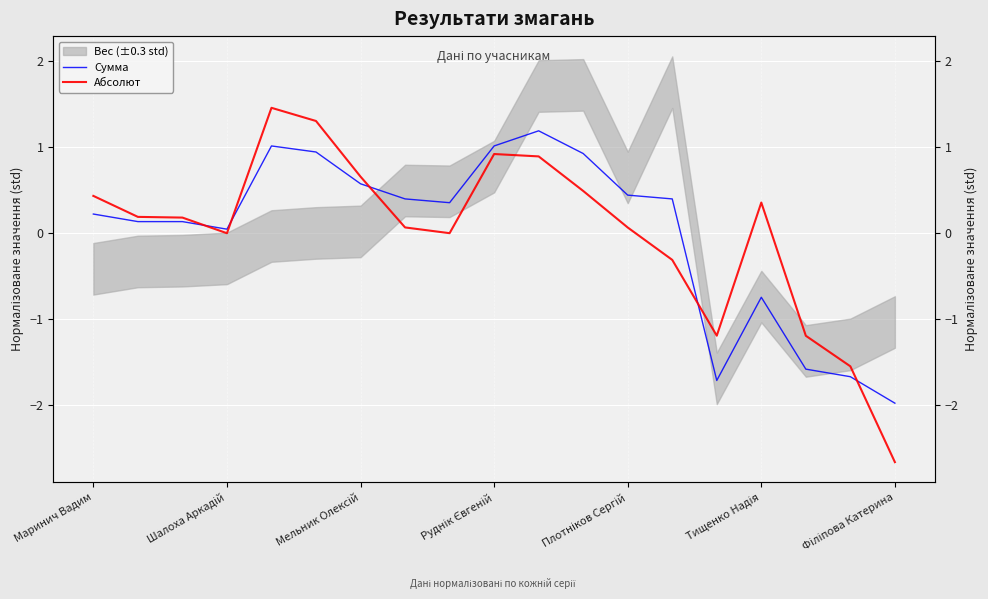

Which series has the largest range (max minus min)?

Абсолют